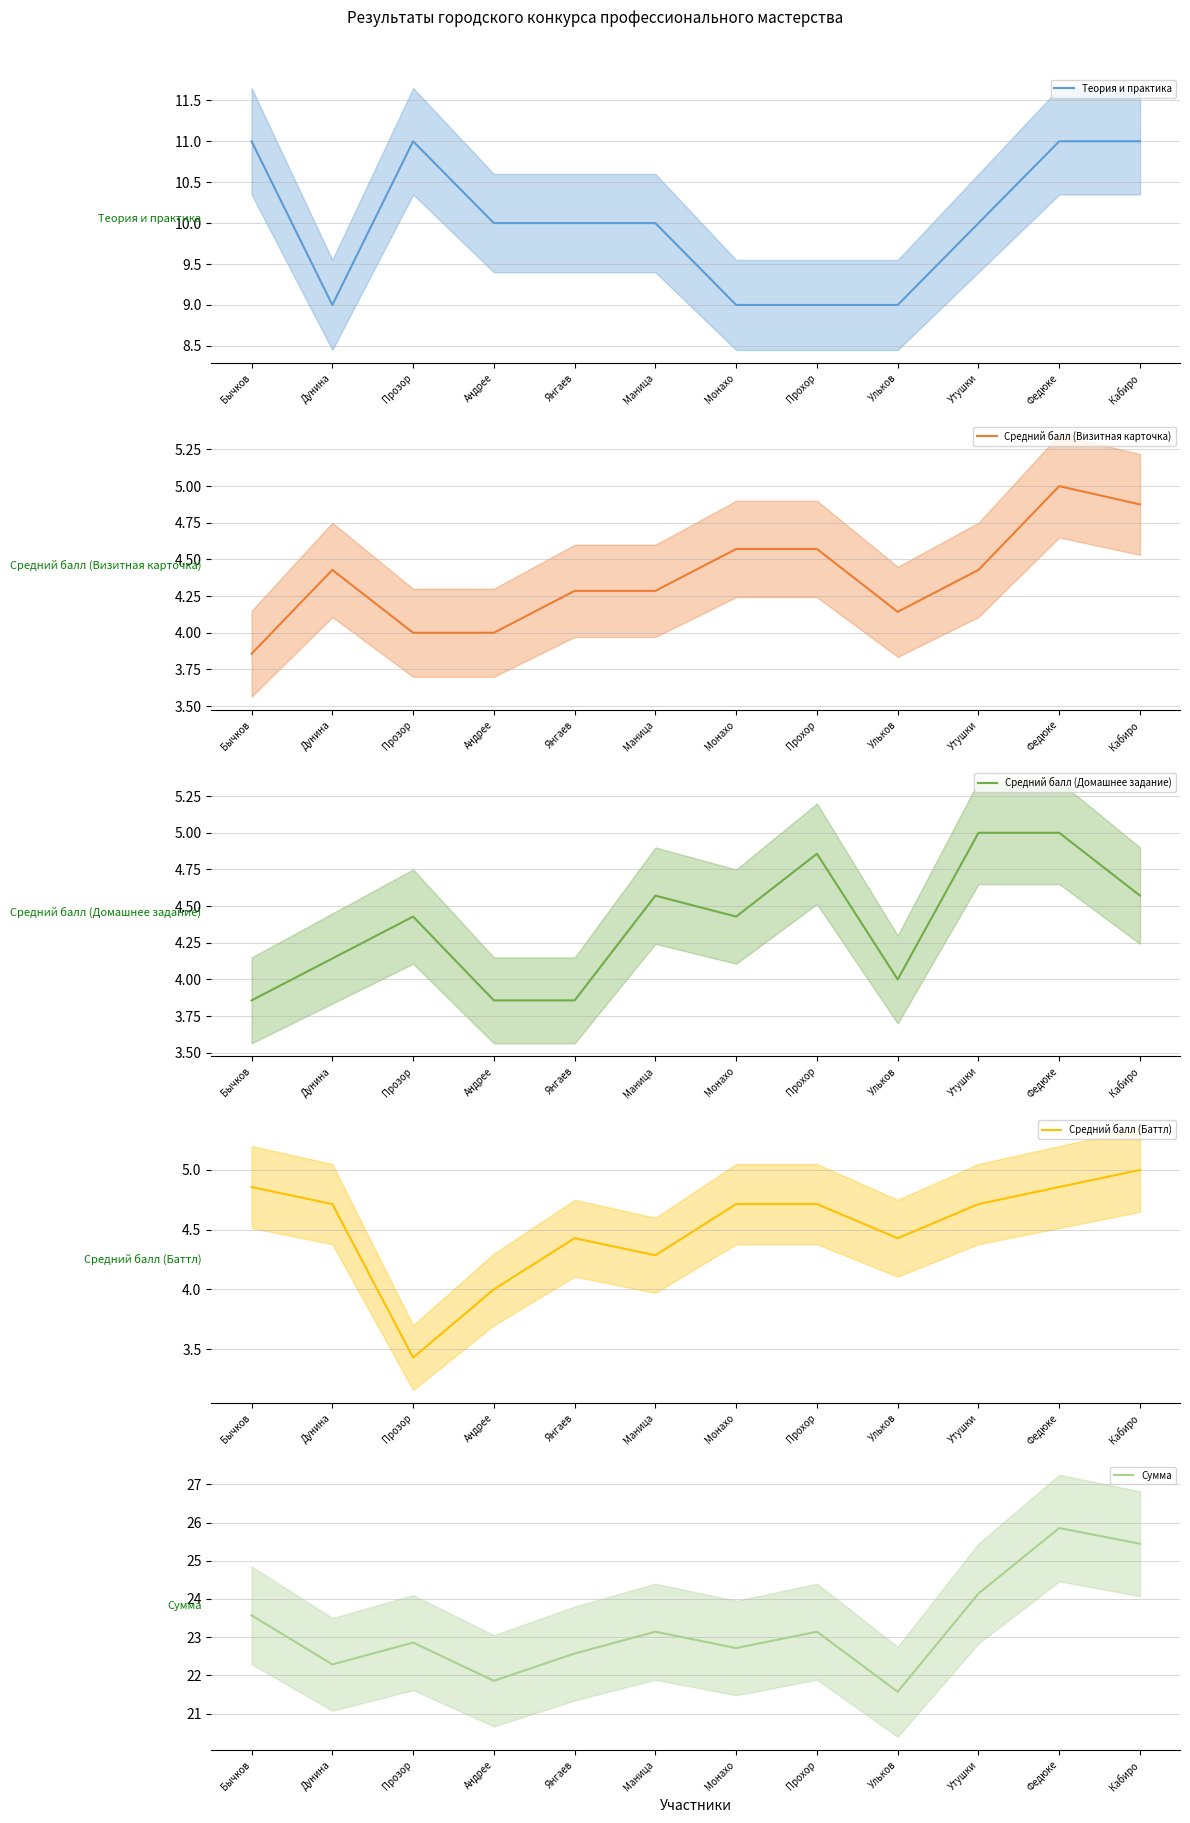

List the labels in order of Сумма value, largest first.

Федюке, Кабиро, Утушки, Бычков, Прохор, Маница, Прозор, Монахо, Янгаев, Дунина, Андрее, Ульков